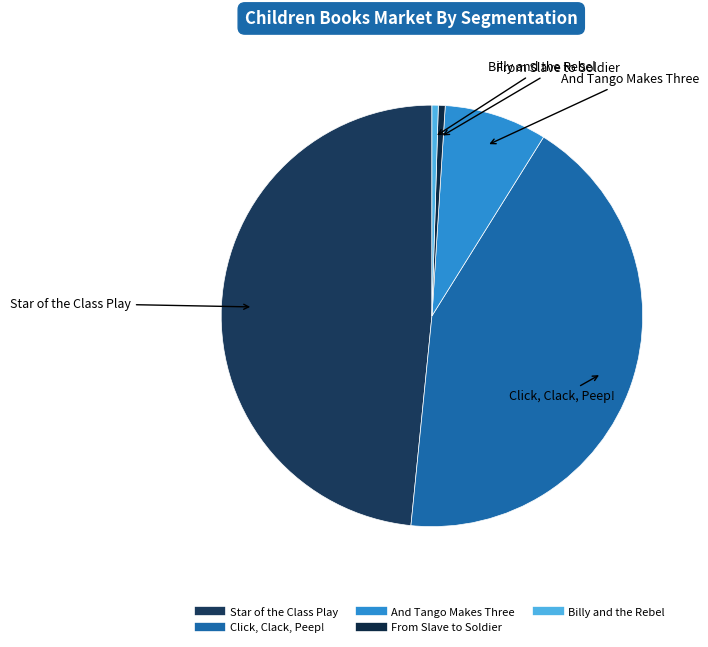

Which category has the biggest portion of the pie?

Star of the Class Play